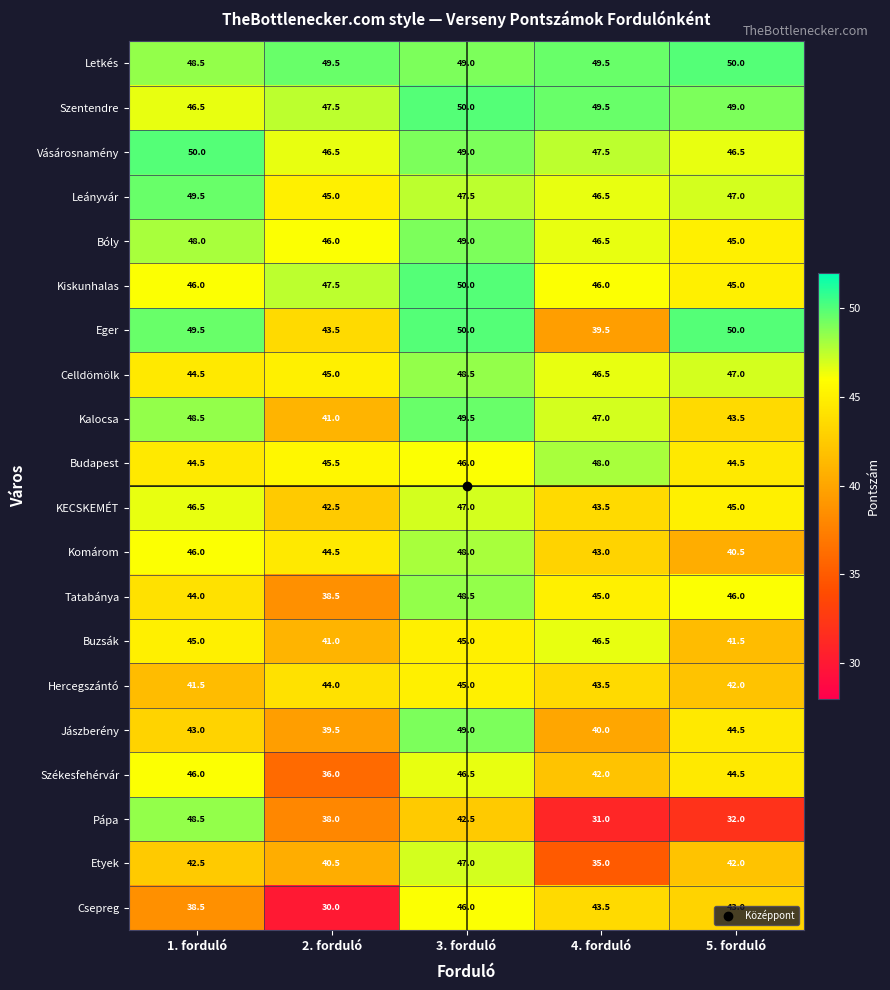

What is the difference between the Celldömölk values at 5. forduló and 3. forduló?

1.5